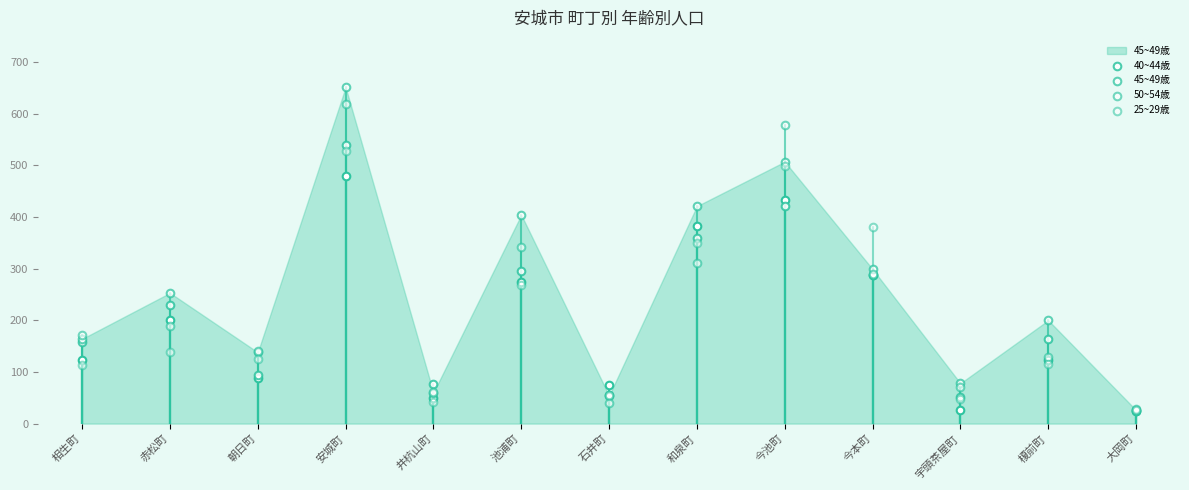

Which series reaches the maximum Y coordinate?

45~49歳